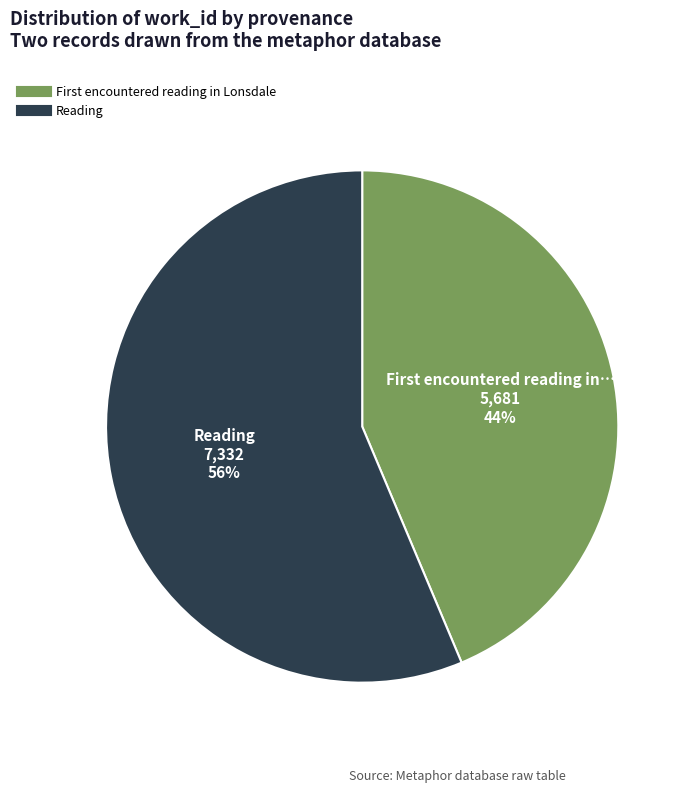

Count the number of slices in the pie.

2